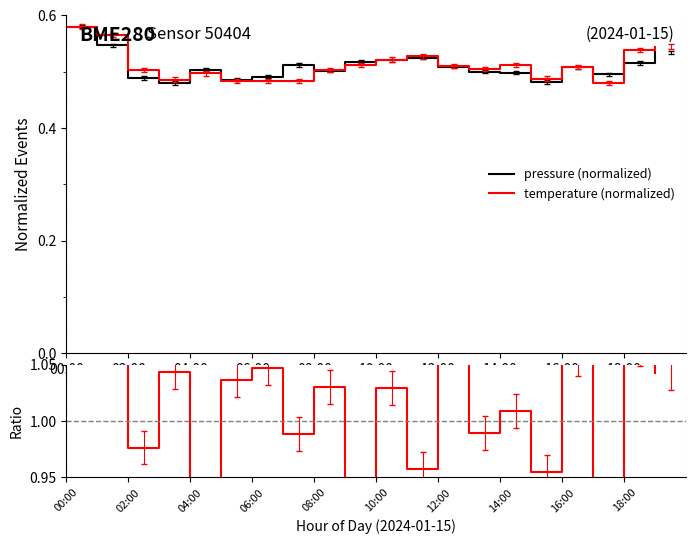

Is this an area chart (filled region under the line)?

No